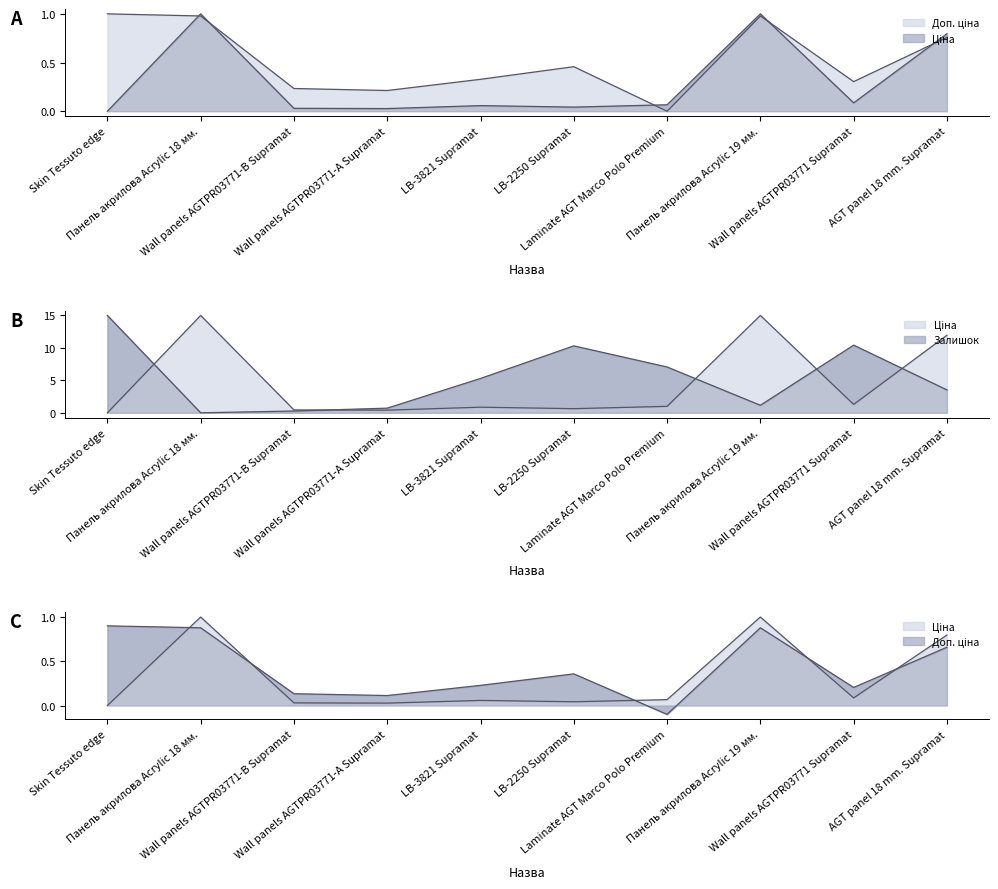

What is the difference between the Доп. ціна values at Wall panels AGTPR03771 Supramat and Laminate AGT Marco Polo Premium?

0.3